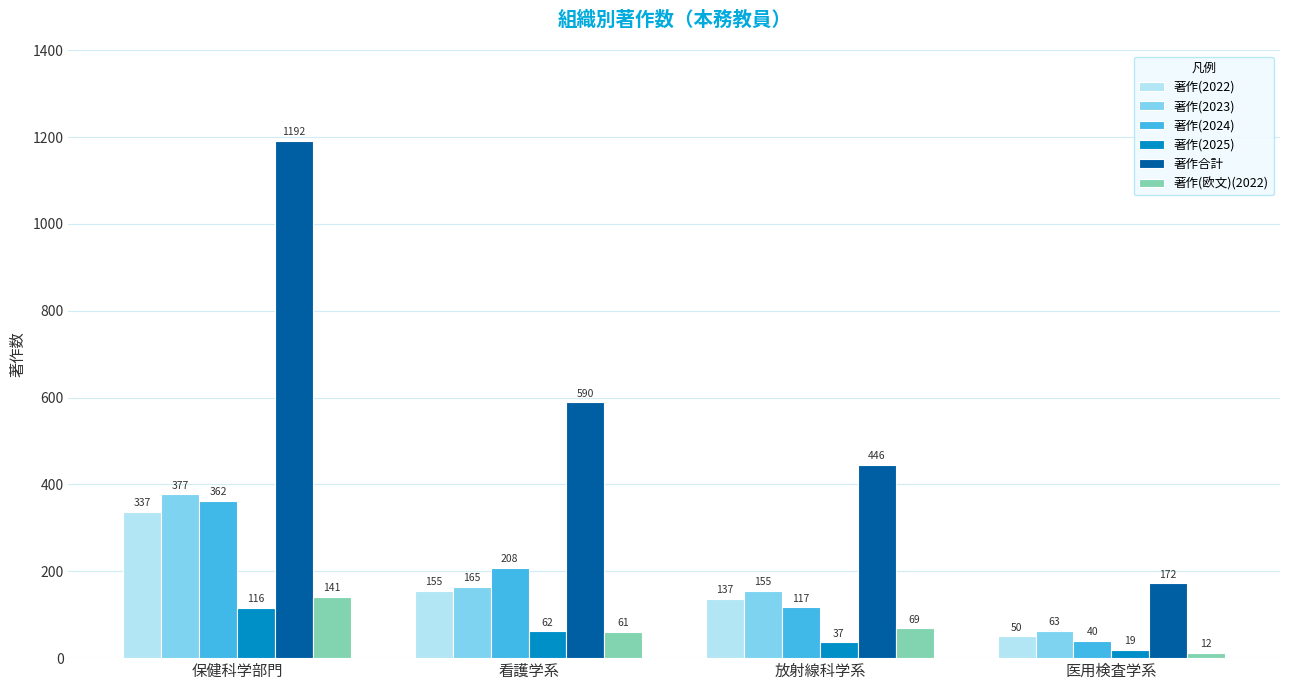

Where is 著作合計 nearest to the value 682?

看護学系